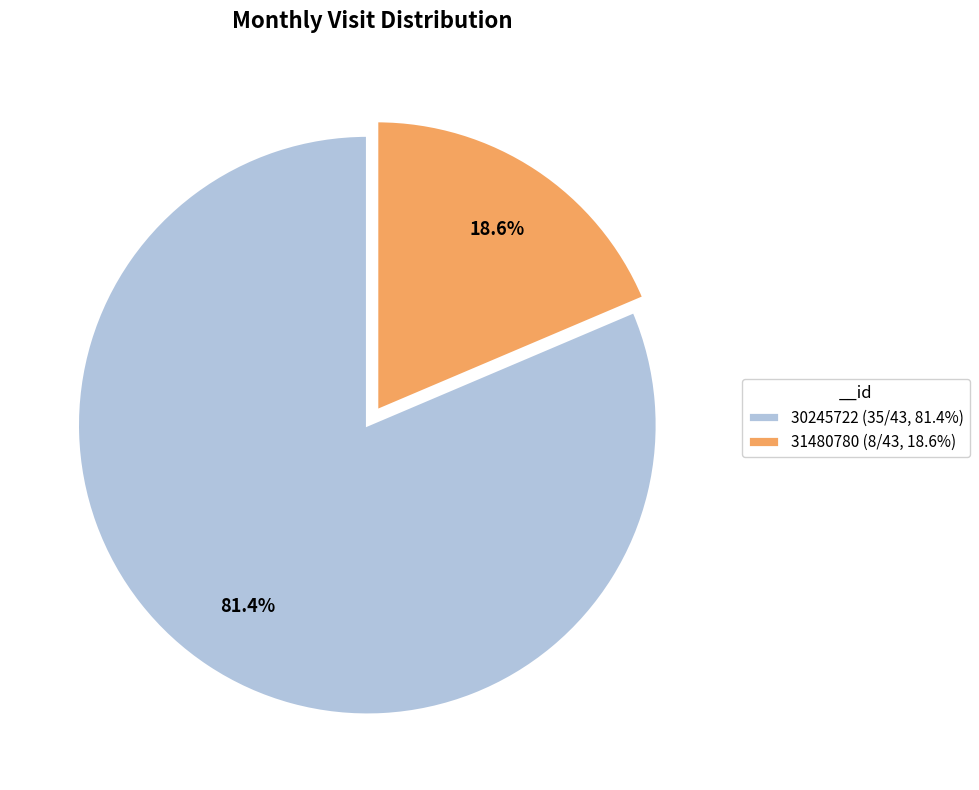

Is it true that 31480780 is 19% of the pie?

True